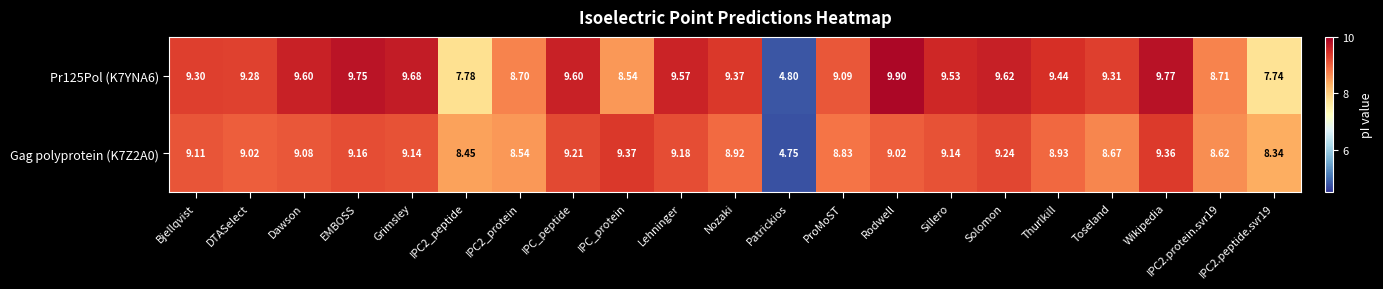

At which category is the sum across all series the highest?

Wikipedia